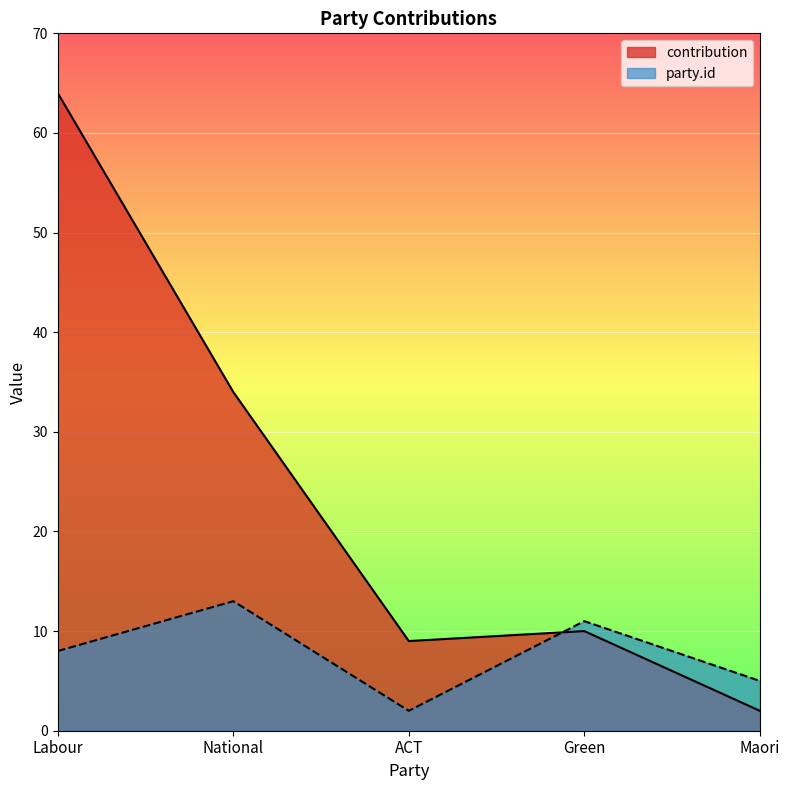

What is the sum of the contribution values at Labour and Maori?

66